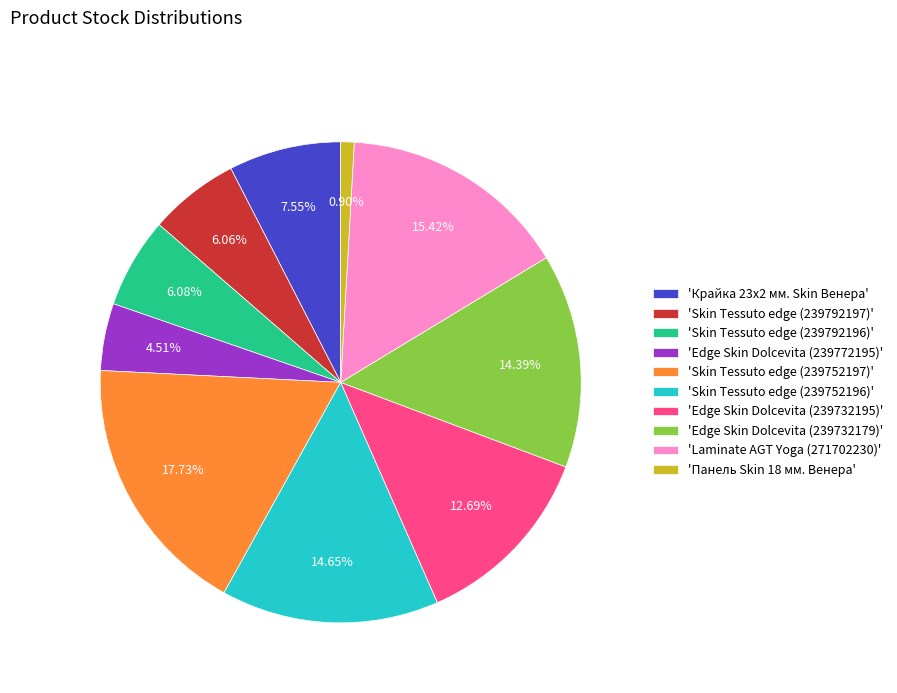

Is there any slice that represents more than half of the pie?

No